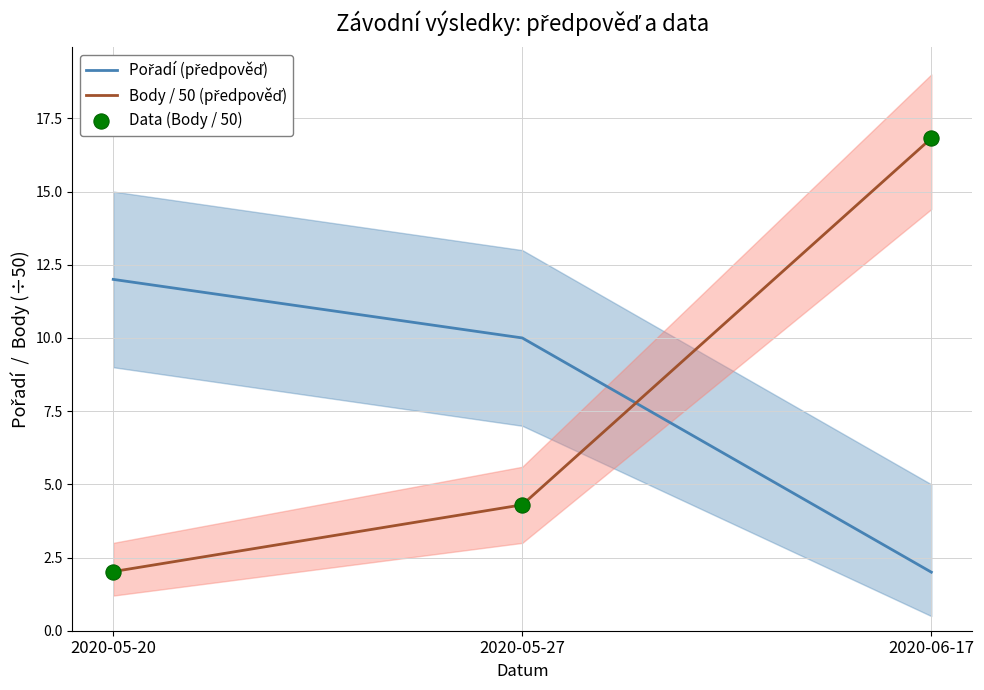

Which series contains the lowest Y value?

Pořadí (předpověď)